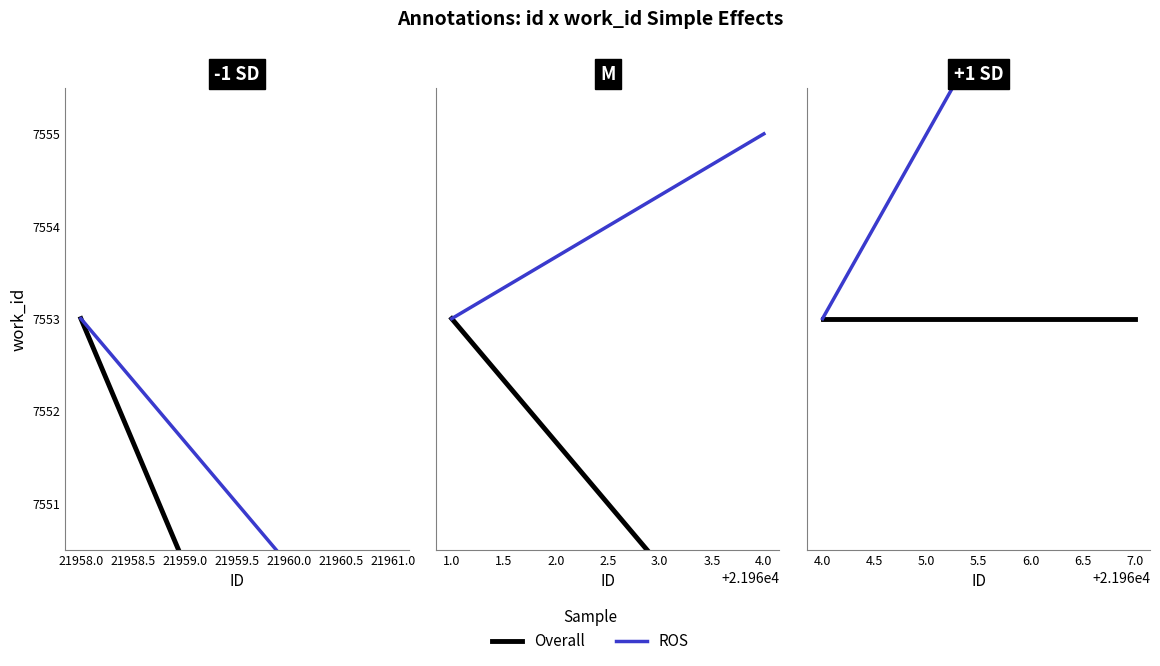

Is it true that Overall equals 10827.8 at 21960.0?

False